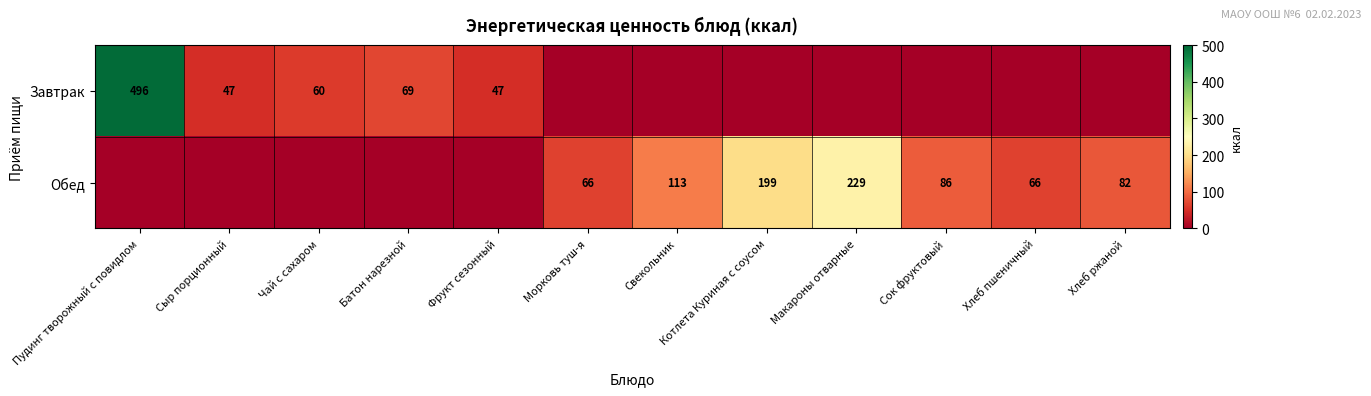

The value of Завтрак at Фрукт сезонный is 71. True or false?

False